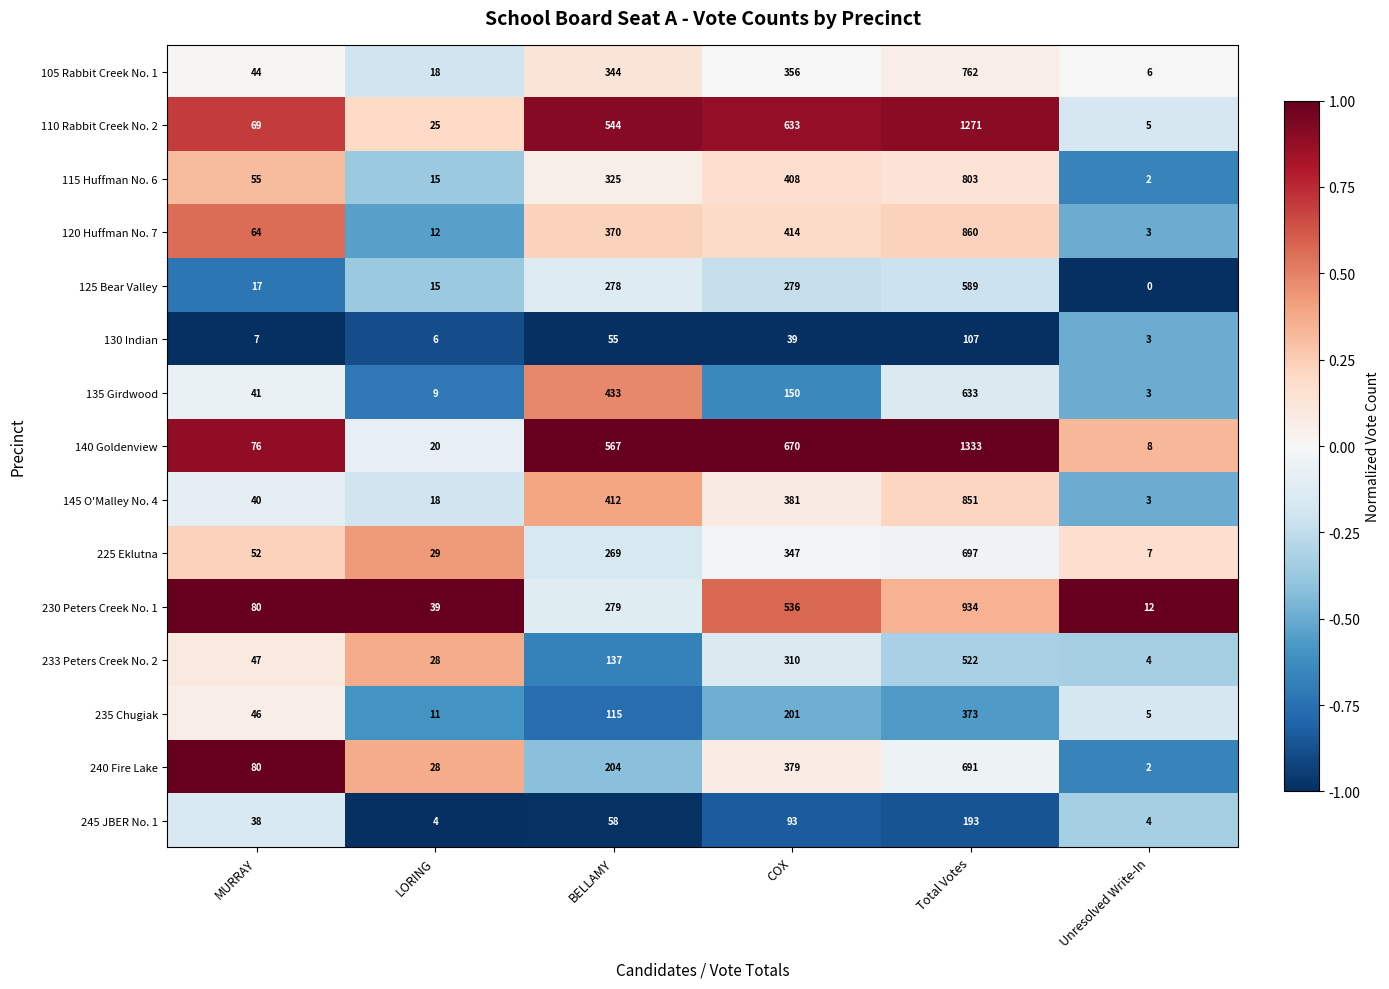

Rank the series at Total Votes from lowest to highest value.

130 Indian, 245 JBER No. 1, 235 Chugiak, 233 Peters Creek No. 2, 125 Bear Valley, 135 Girdwood, 240 Fire Lake, 225 Eklutna, 105 Rabbit Creek No. 1, 115 Huffman No. 6, 145 O'Malley No. 4, 120 Huffman No. 7, 230 Peters Creek No. 1, 110 Rabbit Creek No. 2, 140 Goldenview